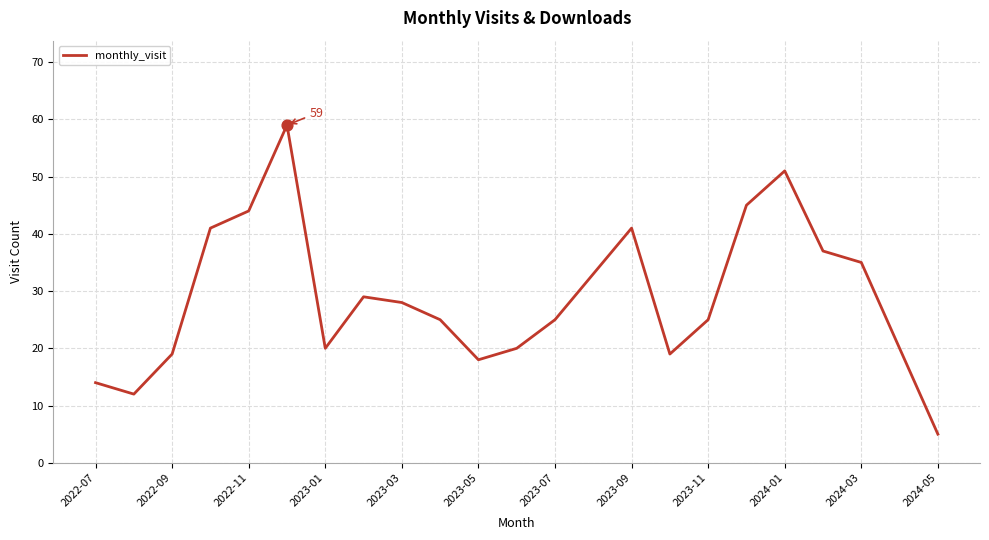

What is the difference between the maximum and minimum values?

54